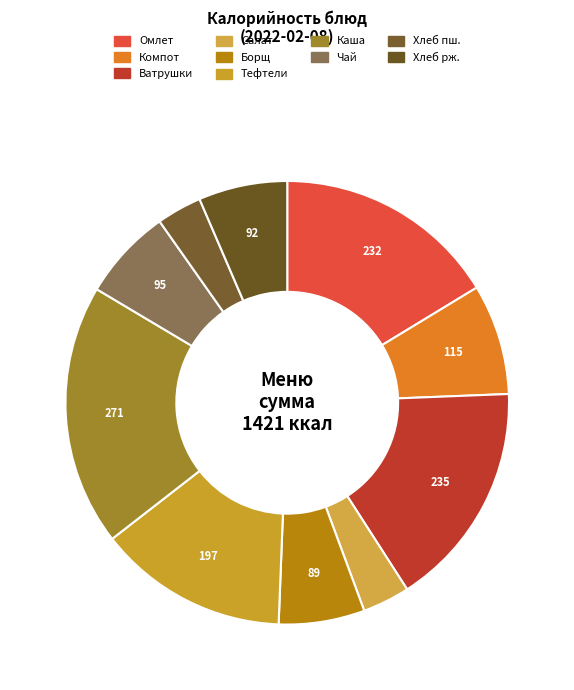

How many segments does this pie chart have?

10